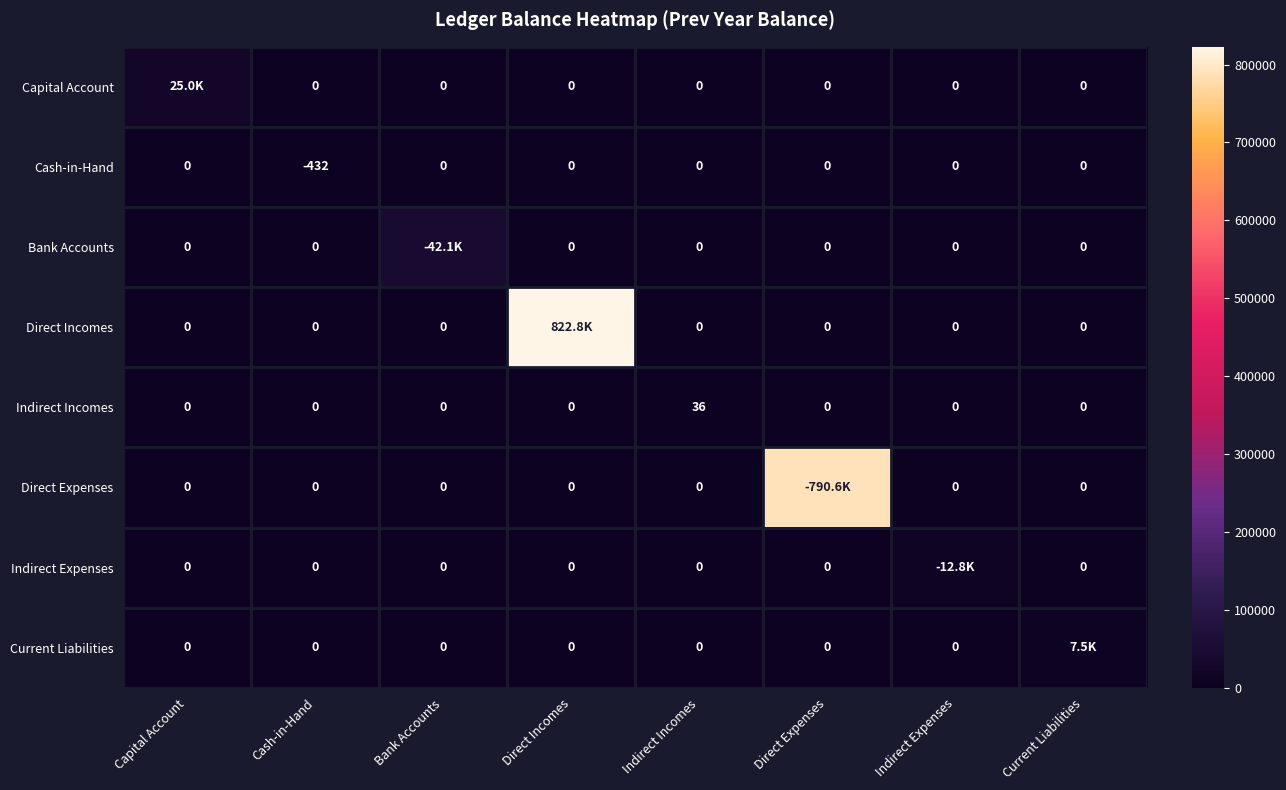

What is the spread (max minus min) of values at Bank Accounts?

42136